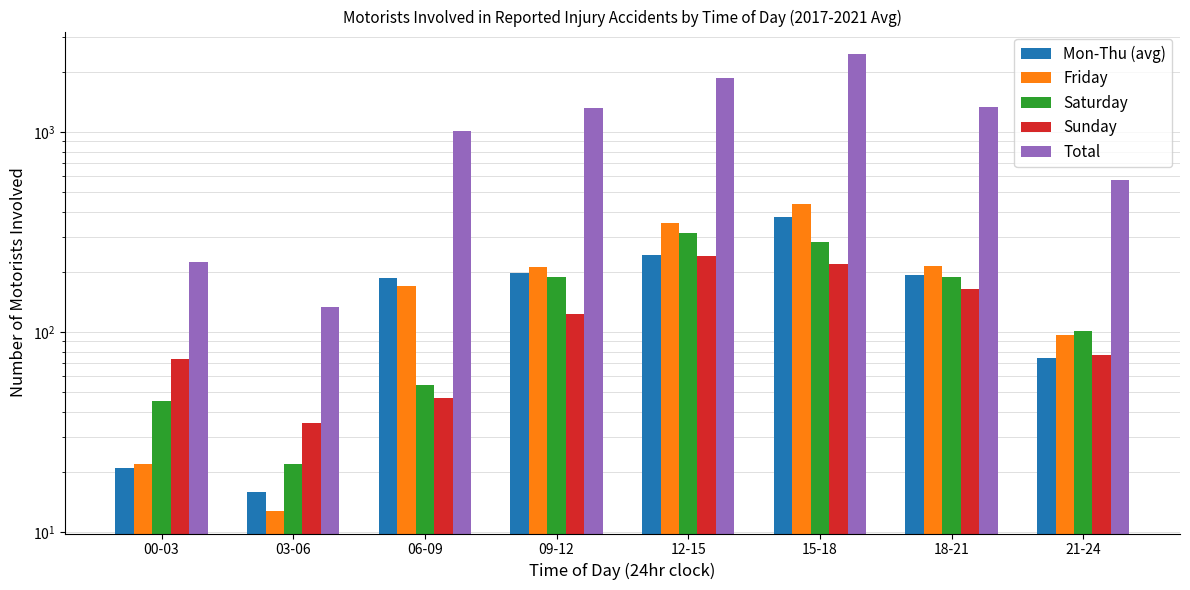

True or false: Mon-Thu (avg) has a value of 89.7 at 15-18.

False